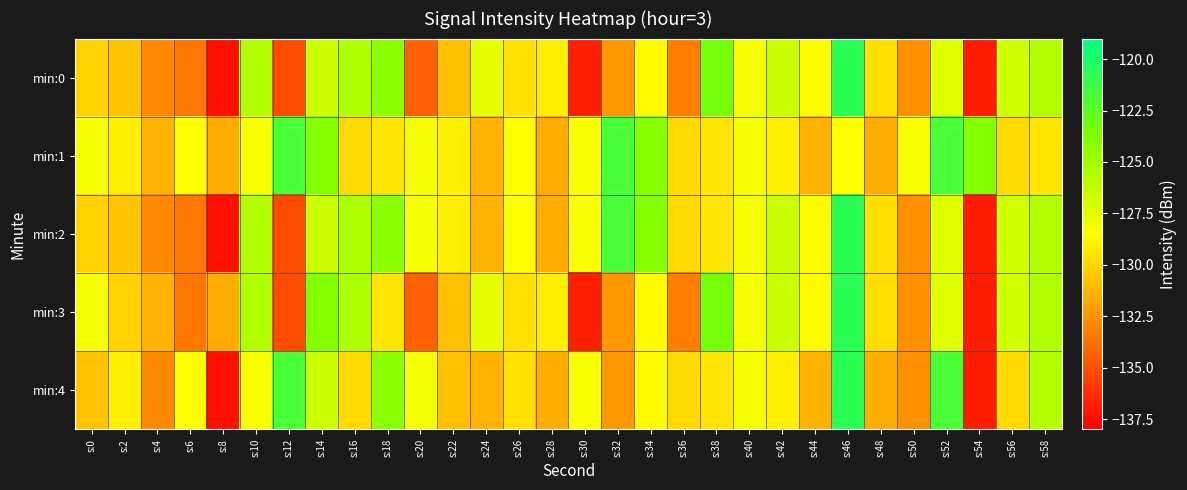

Which label corresponds to the smallest value in the chart?

s:8